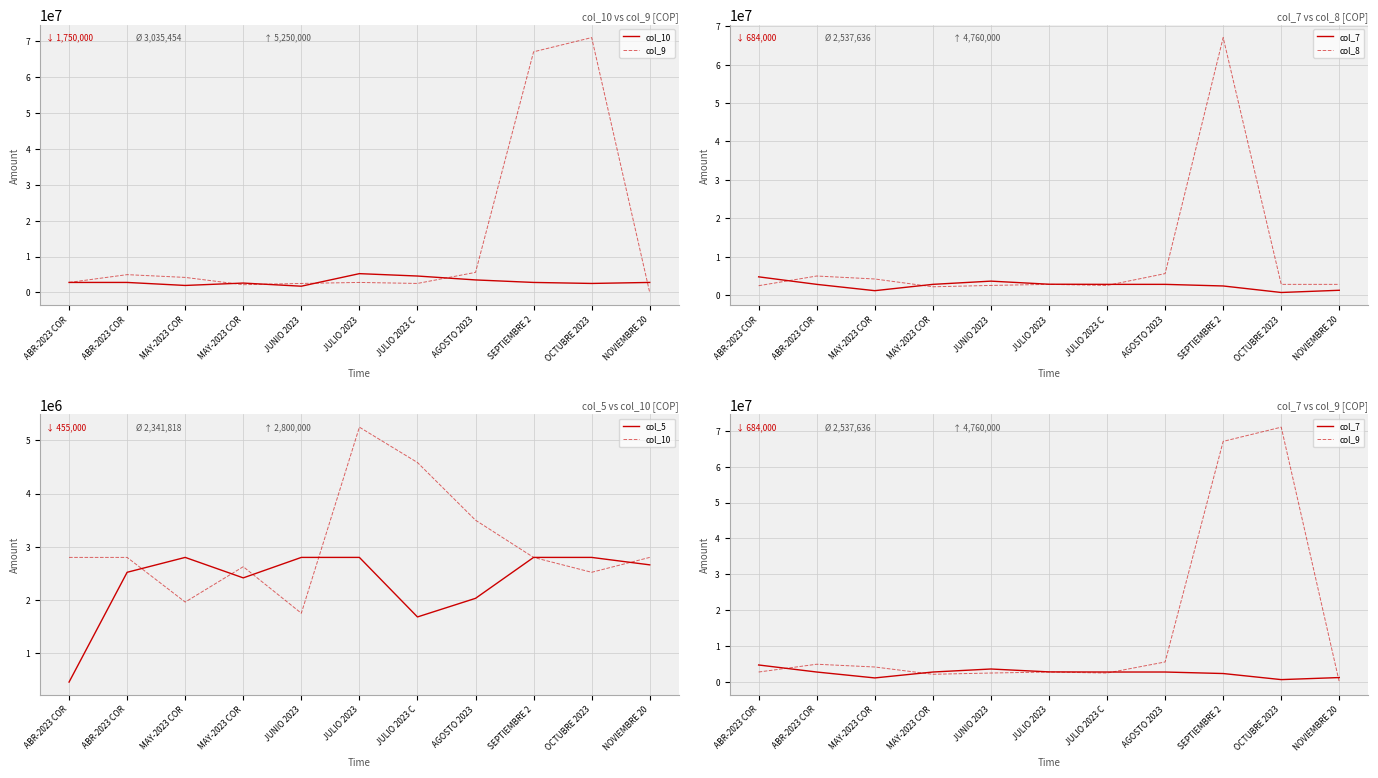

Is the value of col_5 at MAY-2023 COR greater than the value of col_10 at JUNIO 2023?

Yes